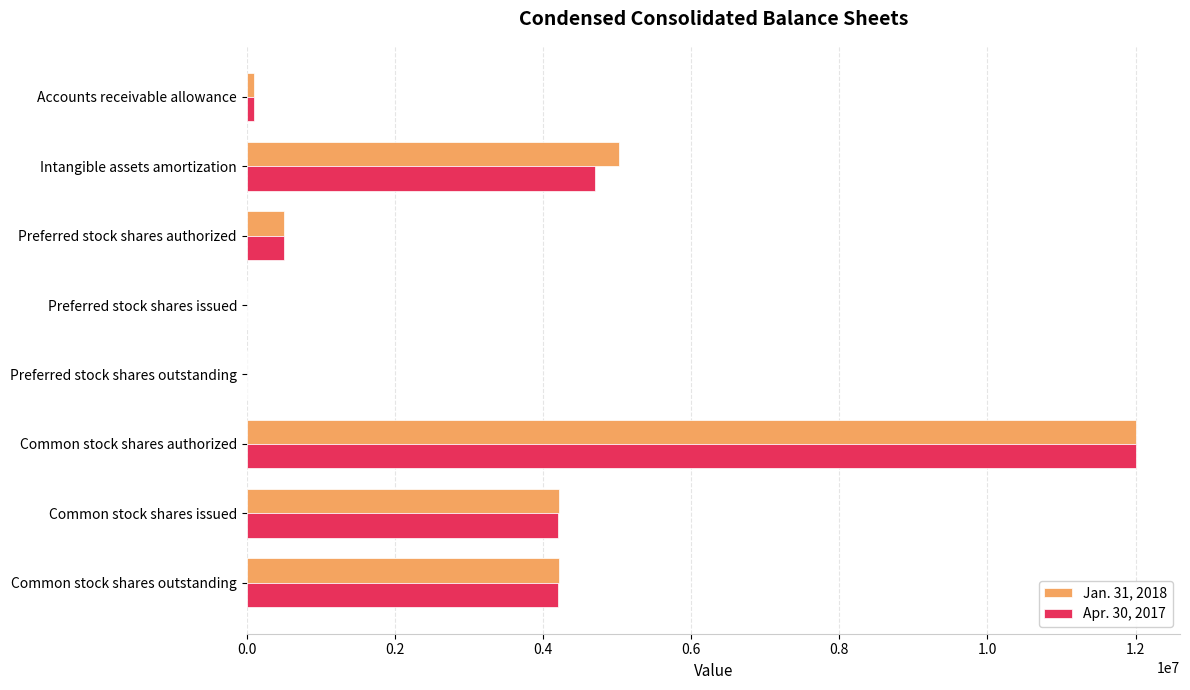

The Jan. 31, 2018 series shows 8331024 at Intangible assets amortization. True or false?

False